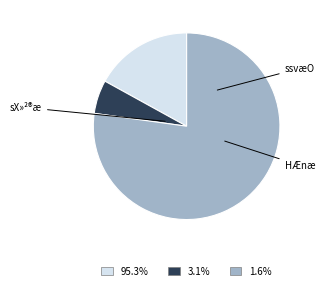

Does any single category account for the majority?

Yes